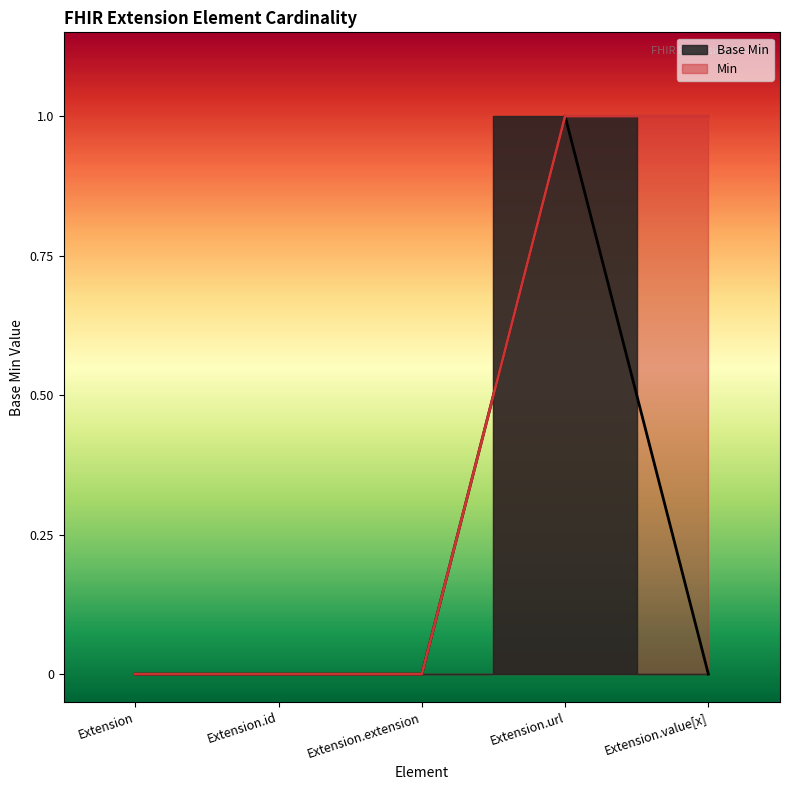

True or false: the data shows 1 at Extension.url.

True